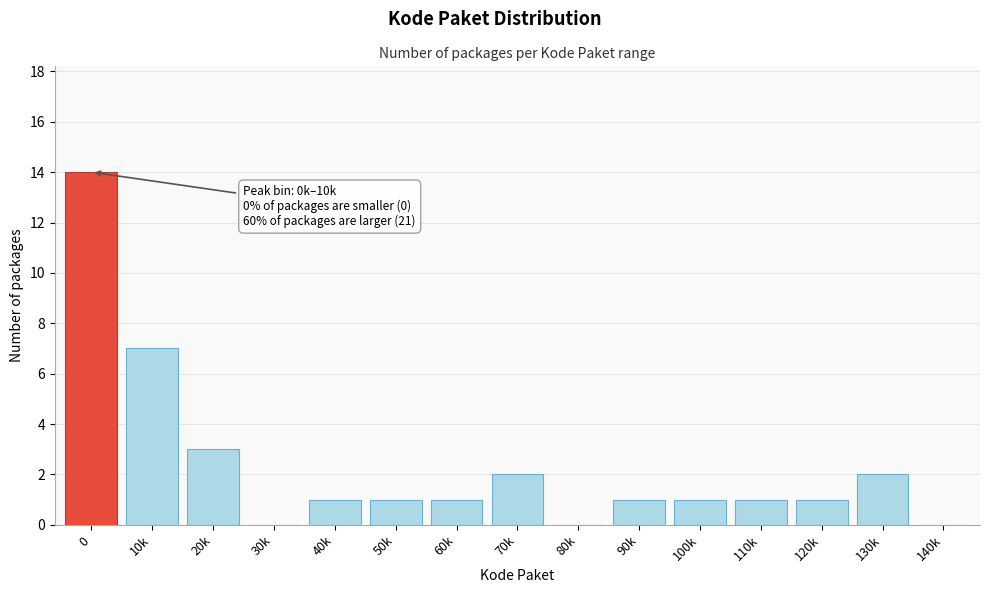

Reading left to right, extract all data points from this chart.

0=14	10k=7	20k=3	30k=0	40k=1	50k=1	60k=1	70k=2	80k=0	90k=1	100k=1	110k=1	120k=1	130k=2	140k=0